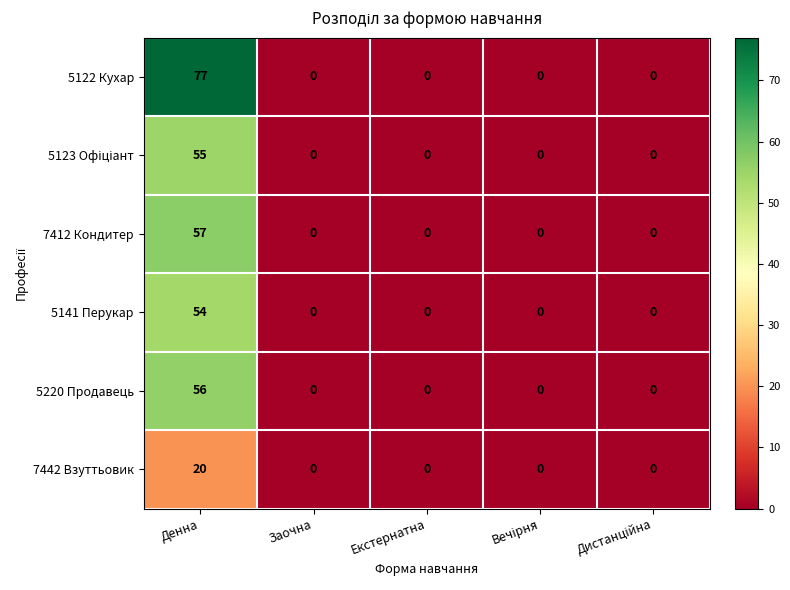

True or false: 7412 Кондитер has a value of 0 at Заочна.

True